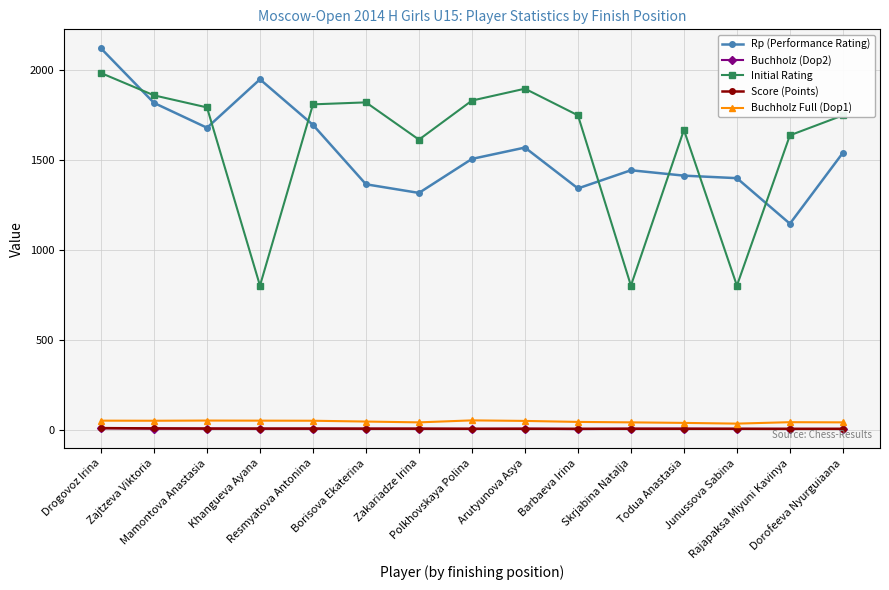

True or false: Rp (Performance Rating) has more than 2 points higher than both neighbors.

True